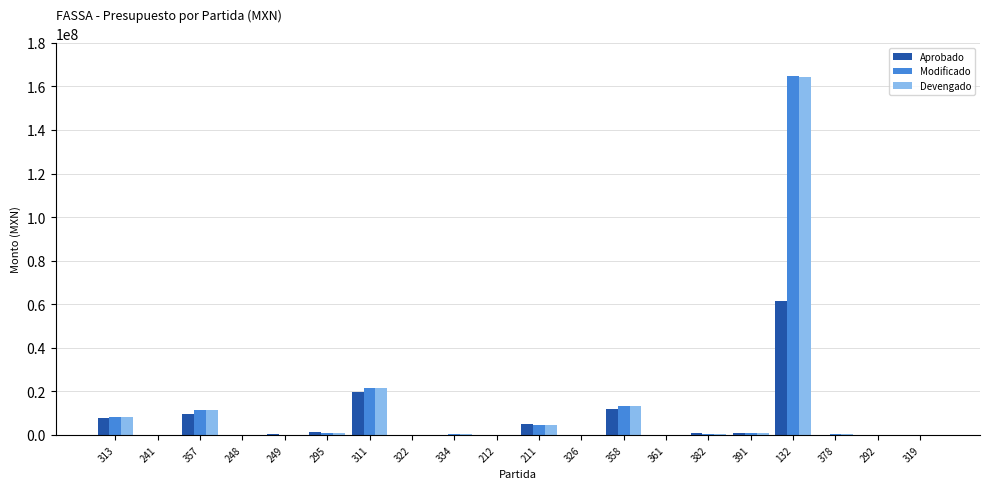

What is the highest value of the Devengado series?

164495899.7